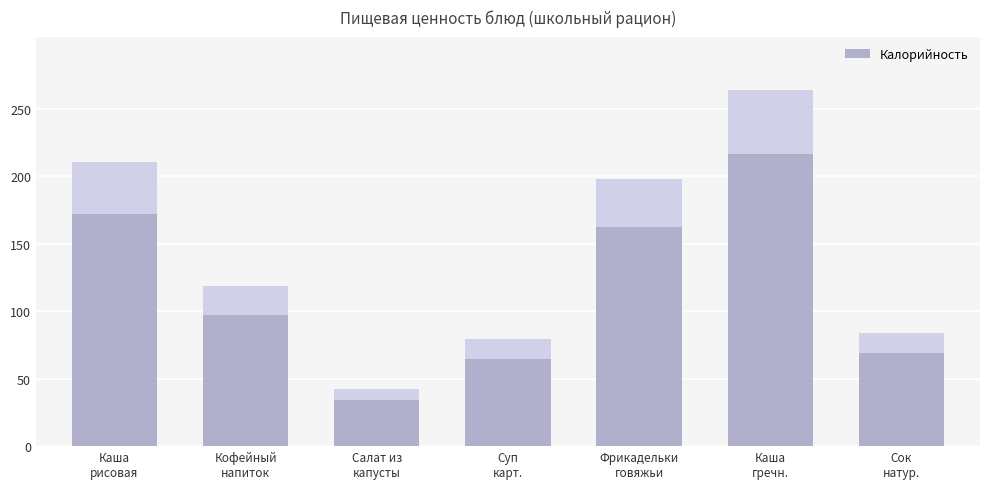

What is the sum of all values?

995.4